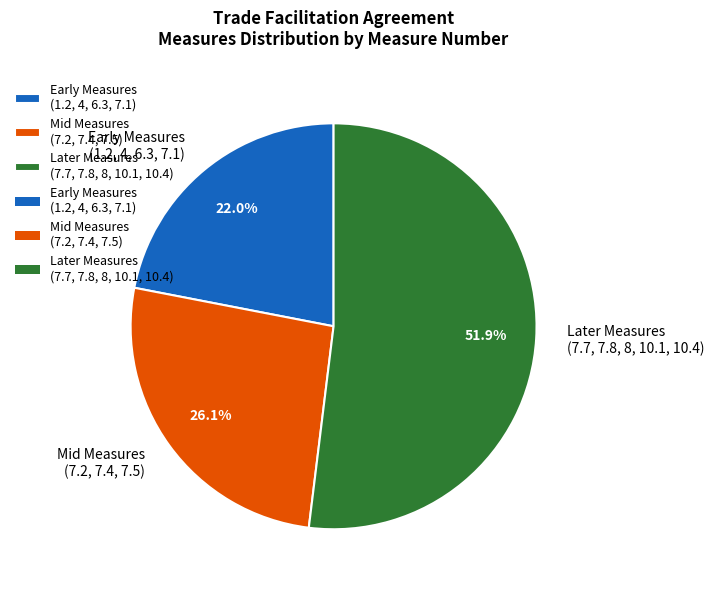

Approximately how many times larger is the value at Early Measures (1.2, 4, 6.3, 7.1) compared to Mid Measures (7.2, 7.4, 7.5)?

0.8